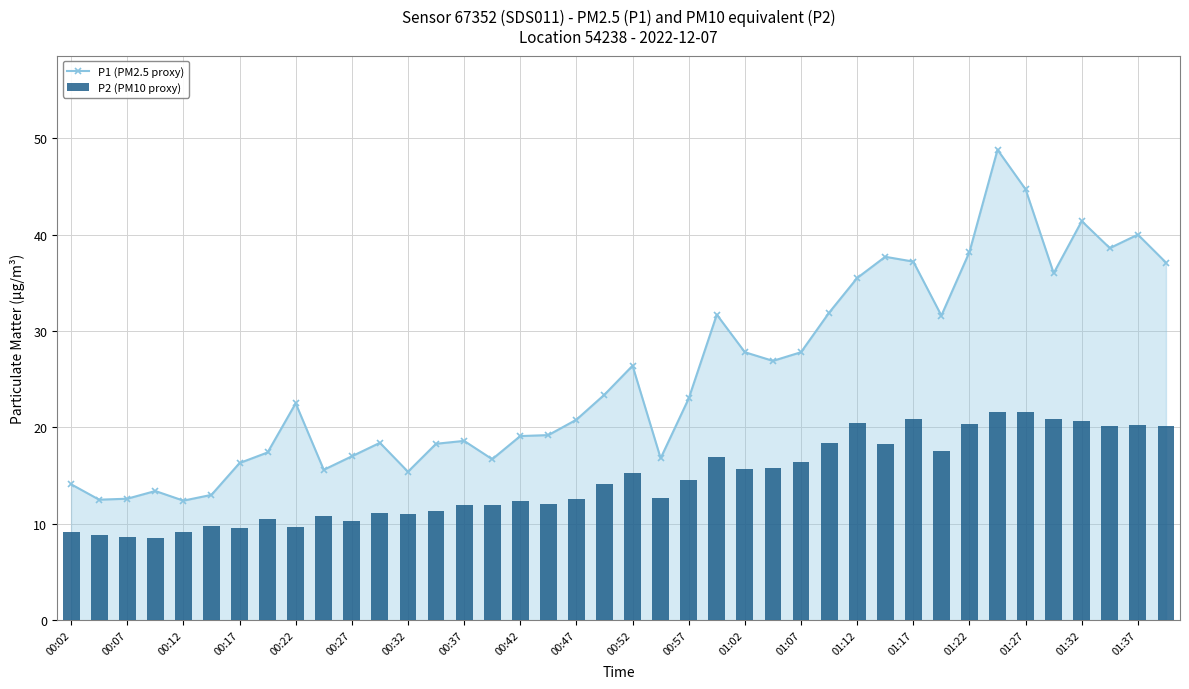

What is the lowest value of the P1 (PM2.5 proxy) series?

12.4